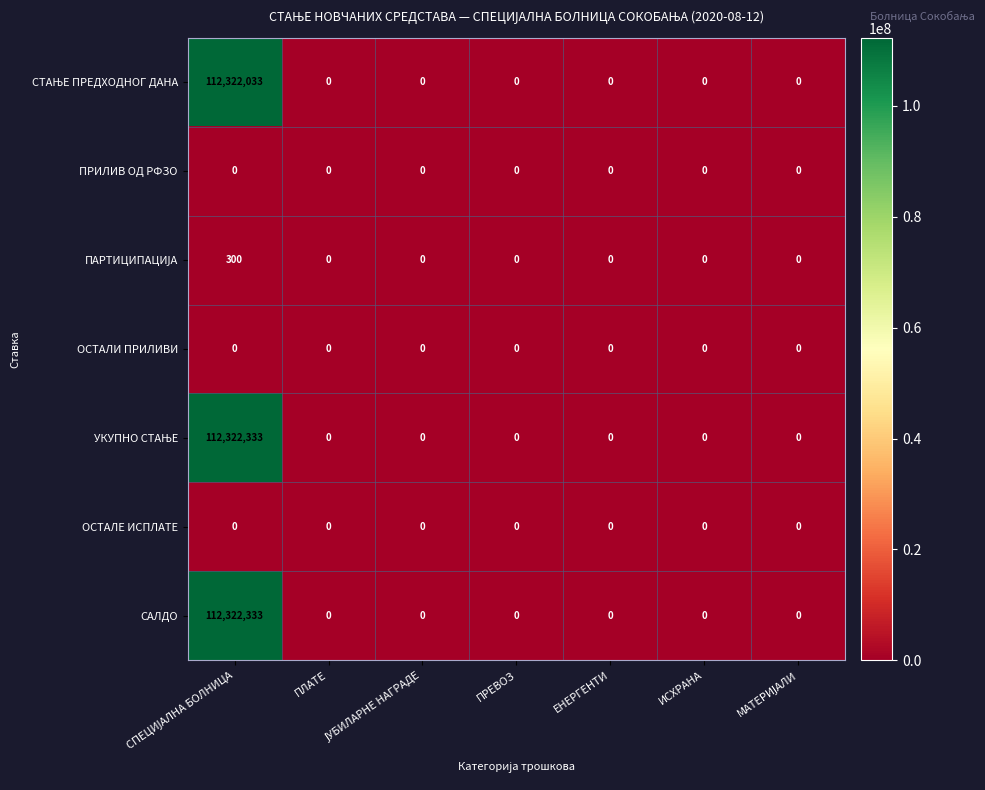

What is the maximum value shown in the chart?

112322333